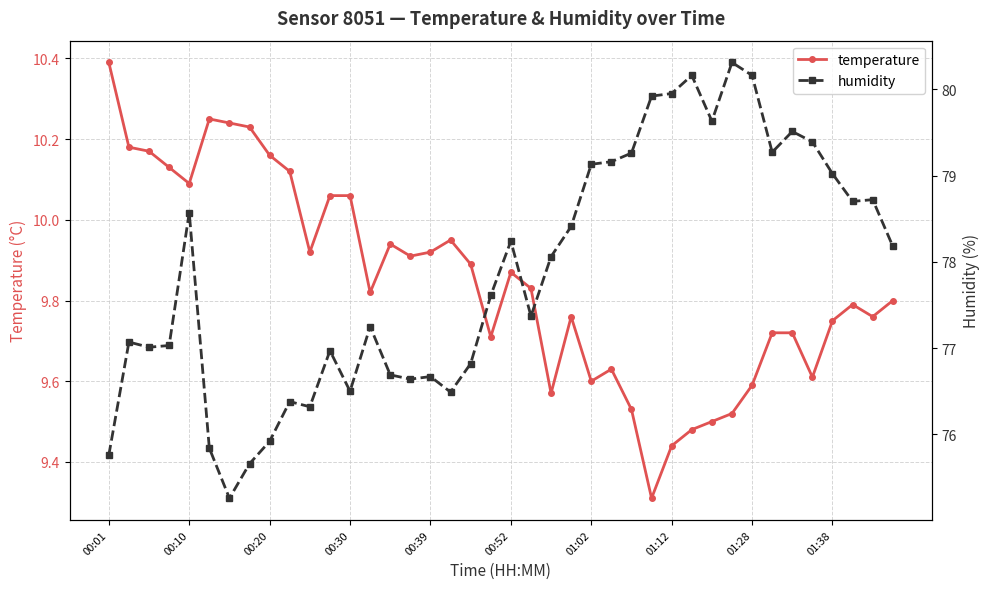

True or false: temperature has more than 1 points higher than both neighbors.

True